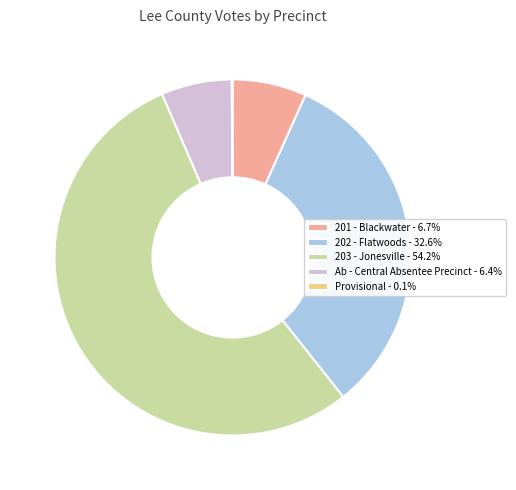

Is the sum of Ab - Central Absentee Precinct - 6.4% and 203 - Jonesville - 54.2% greater than half?

Yes